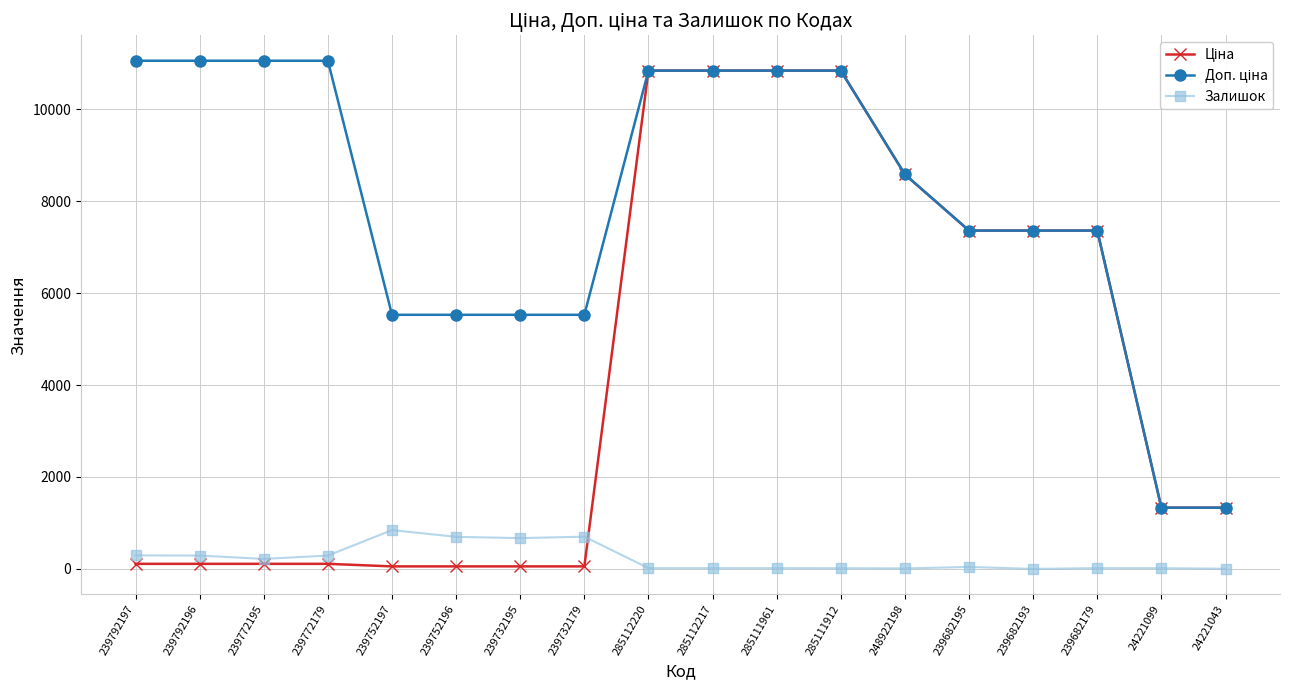

Where is Залишок nearest to the value 422?

239792197